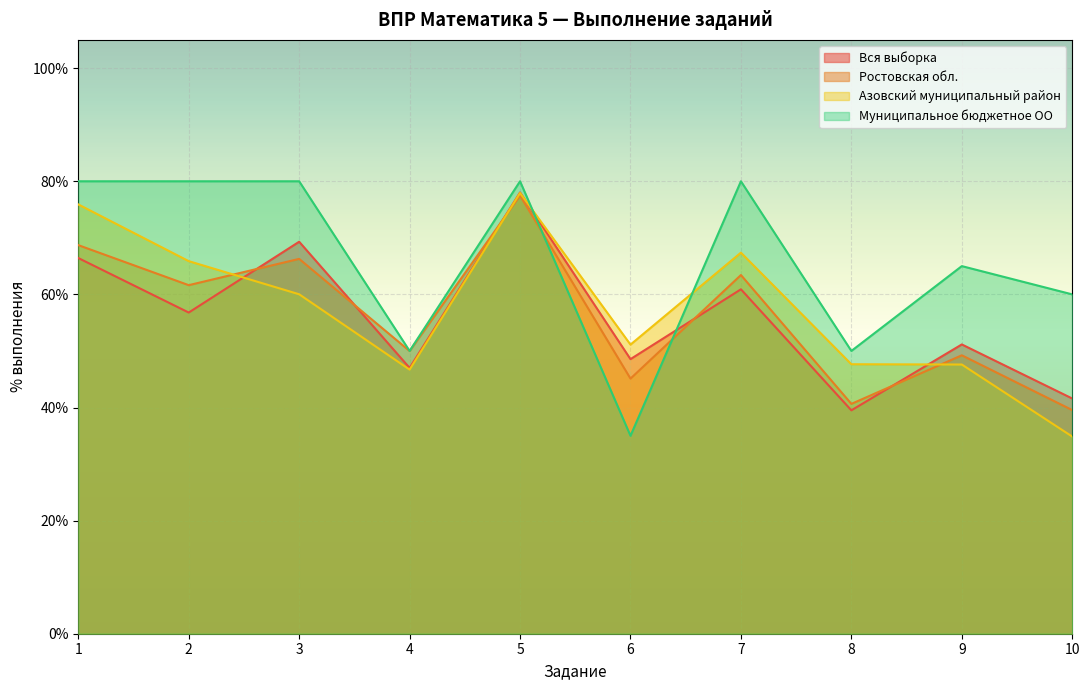

Reading left to right, list all the values displayed in this chart.

Вся выборка: 66.4	56.8	69.3	47.0	78.0	48.5	60.9	39.5	51.1	41.6
Ростовская обл.: 68.7	61.6	66.3	50.0	77.5	45.1	63.4	40.6	49.2	39.5
Азовский муниципальный район: 75.9	65.9	60.0	46.7	77.9	51.1	67.4	47.6	47.6	34.9
Муниципальное бюджетное ОО: 80.0	80.0	80.0	50.0	80.0	35.0	80.0	50.0	65.0	60.0